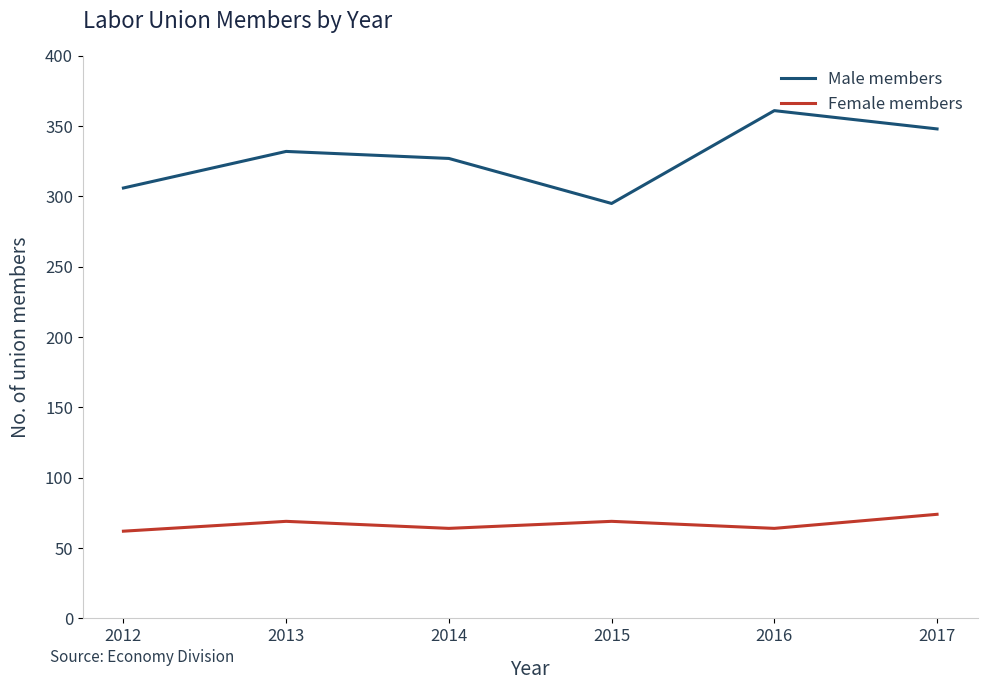

Is it true that Female members equals 44 at 2016?

False